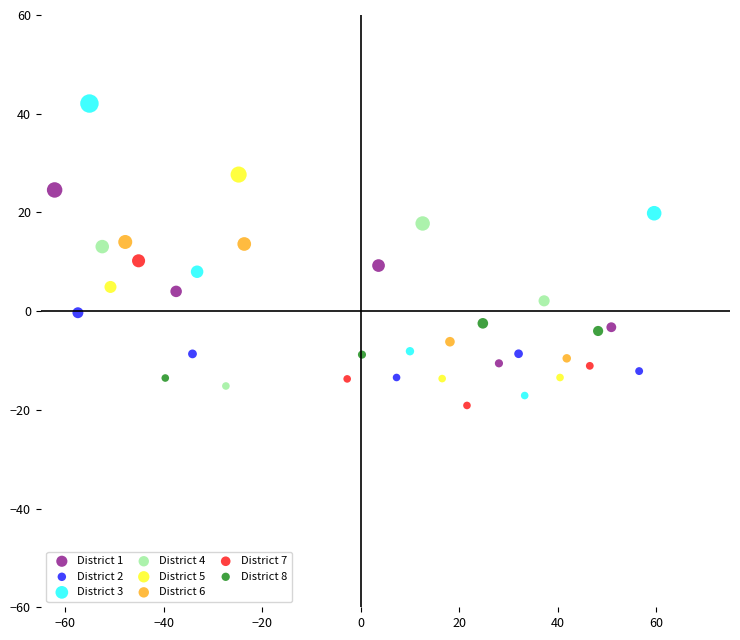

Which series contains the highest Y value?

District 3